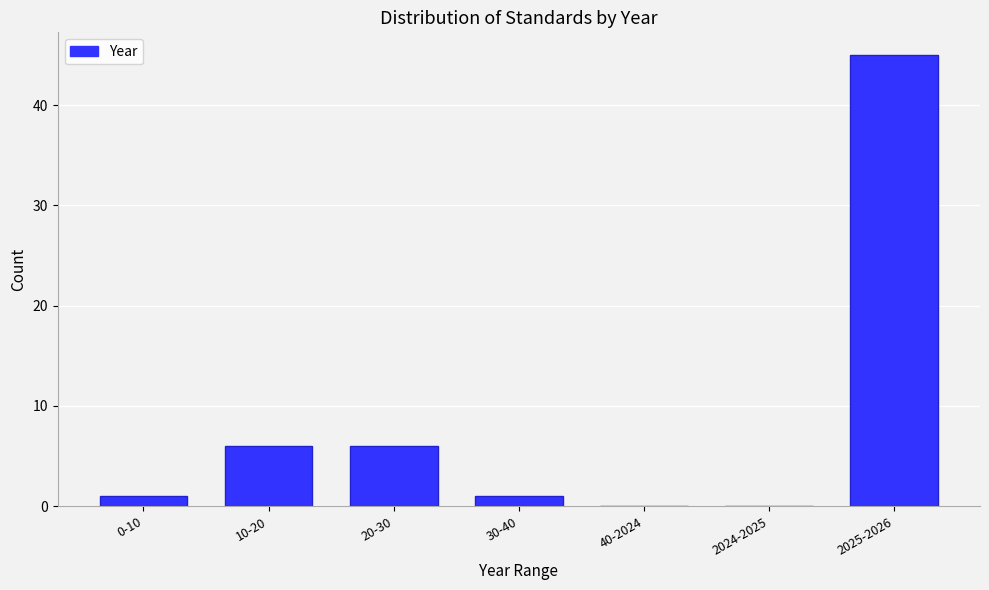

Reading right to left, extract all data points from this chart.

2025-2026=45	2024-2025=0	40-2024=0	30-40=1	20-30=6	10-20=6	0-10=1